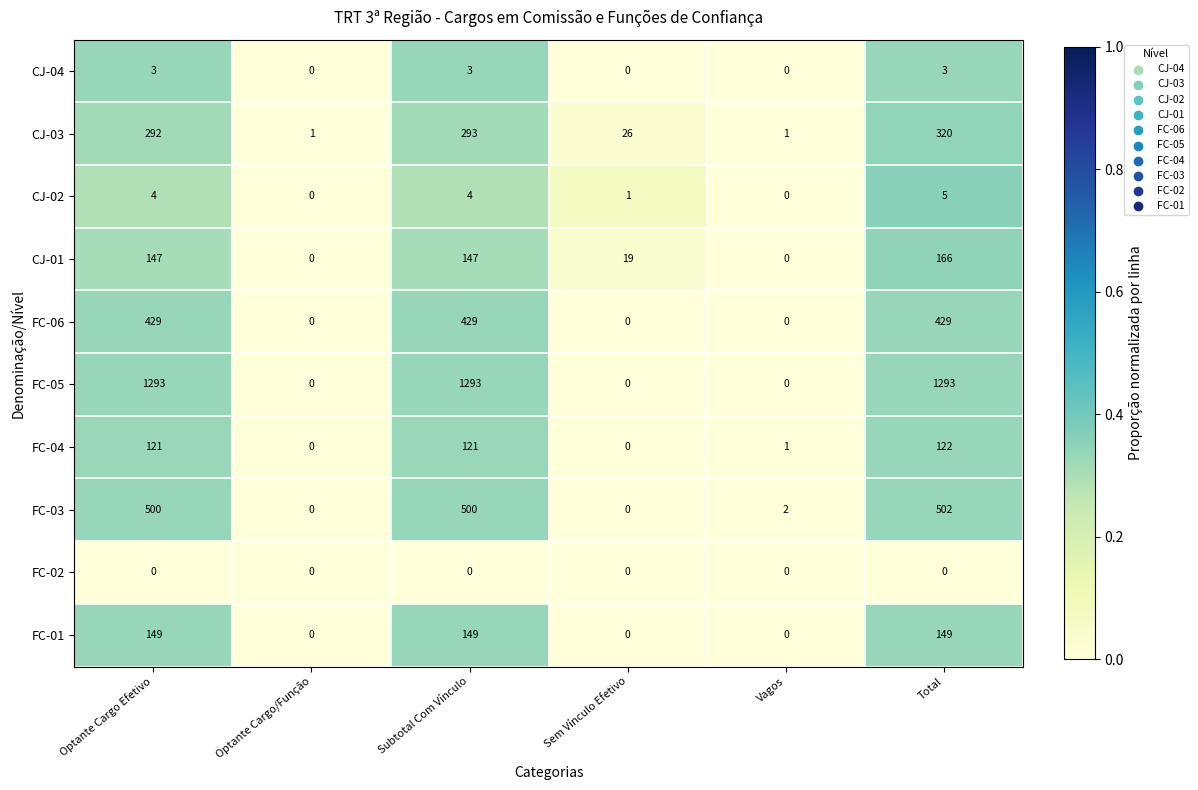

Which series changed the most between Optante Cargo/Função and Total?

FC-05